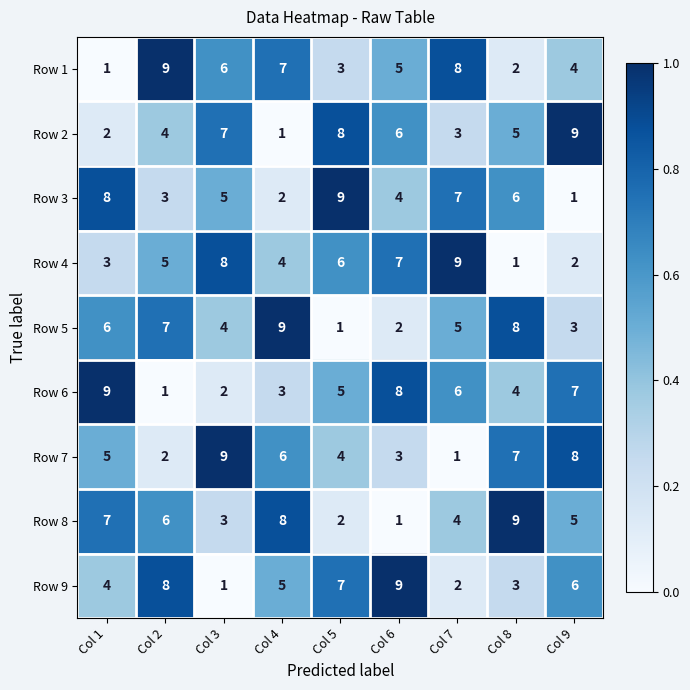

What is the greatest value displayed?

9